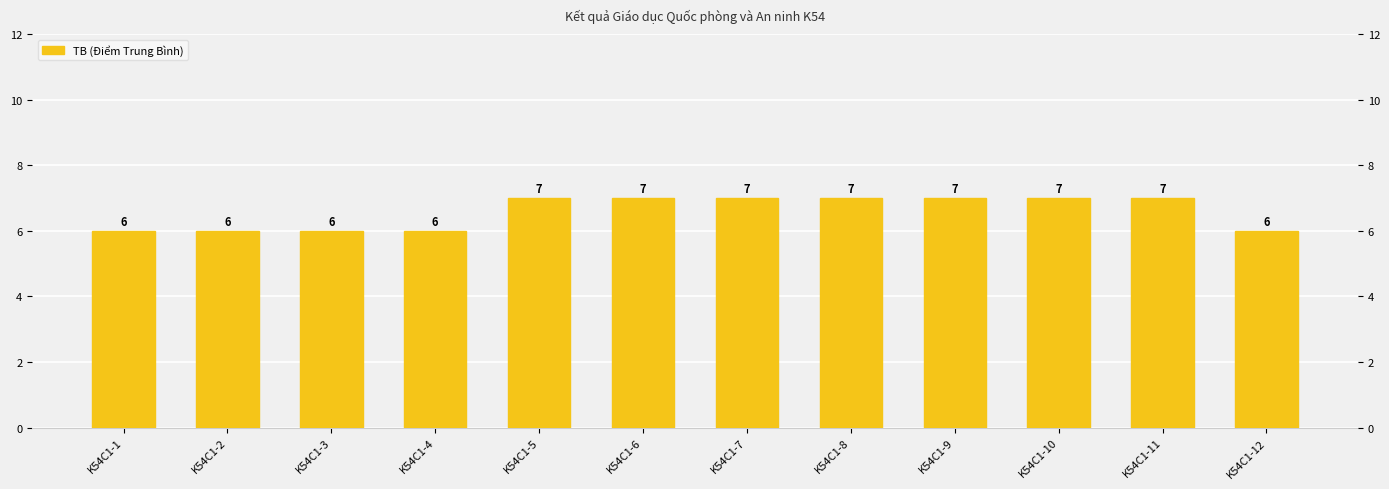

Reading right to left, list all the values displayed in this chart.

6	7	7	7	7	7	7	7	6	6	6	6